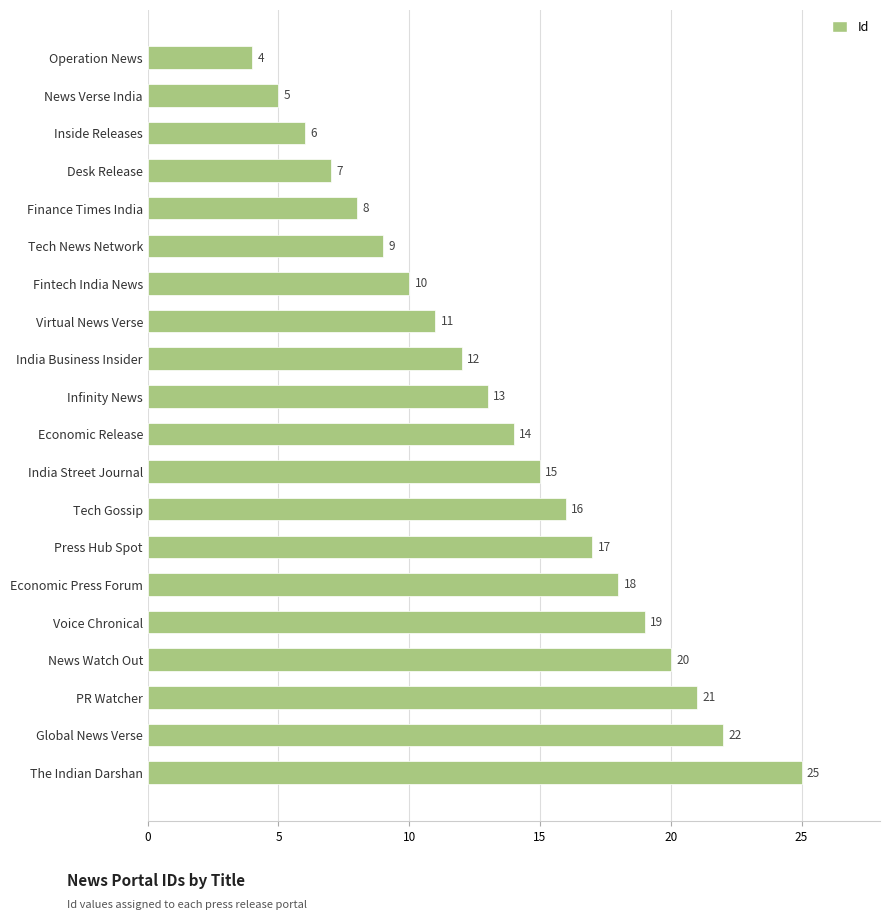

What is the sum of all values?

272